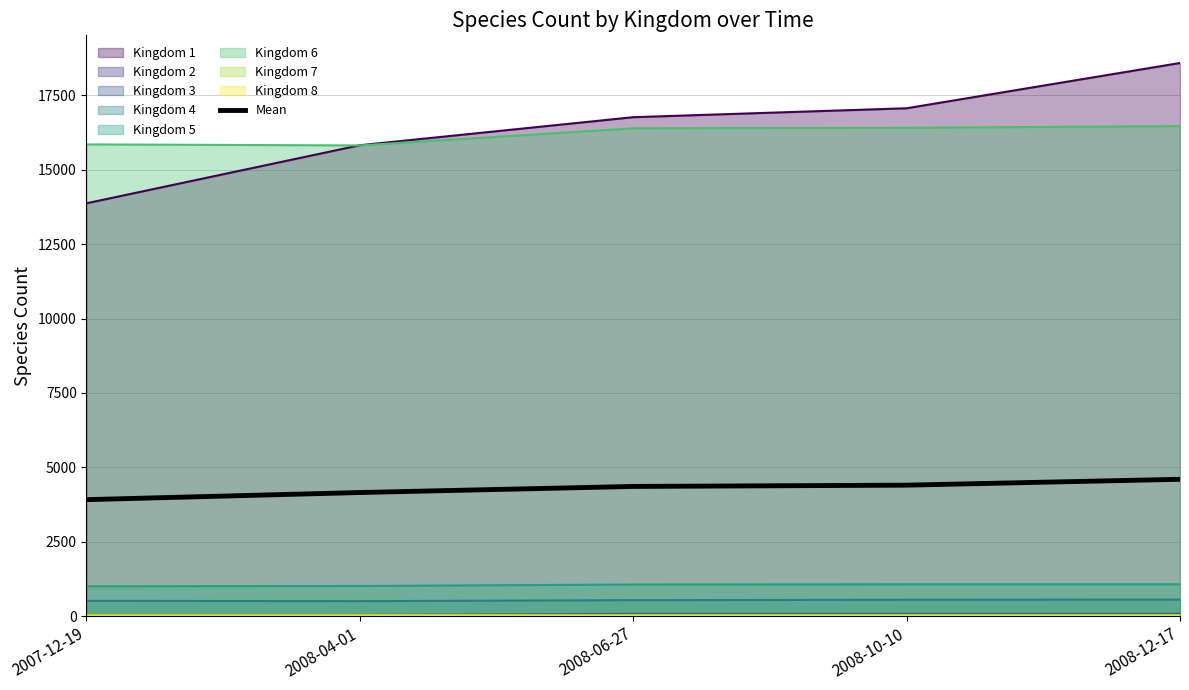

At which label is the value closest to 4257?

2008-04-01